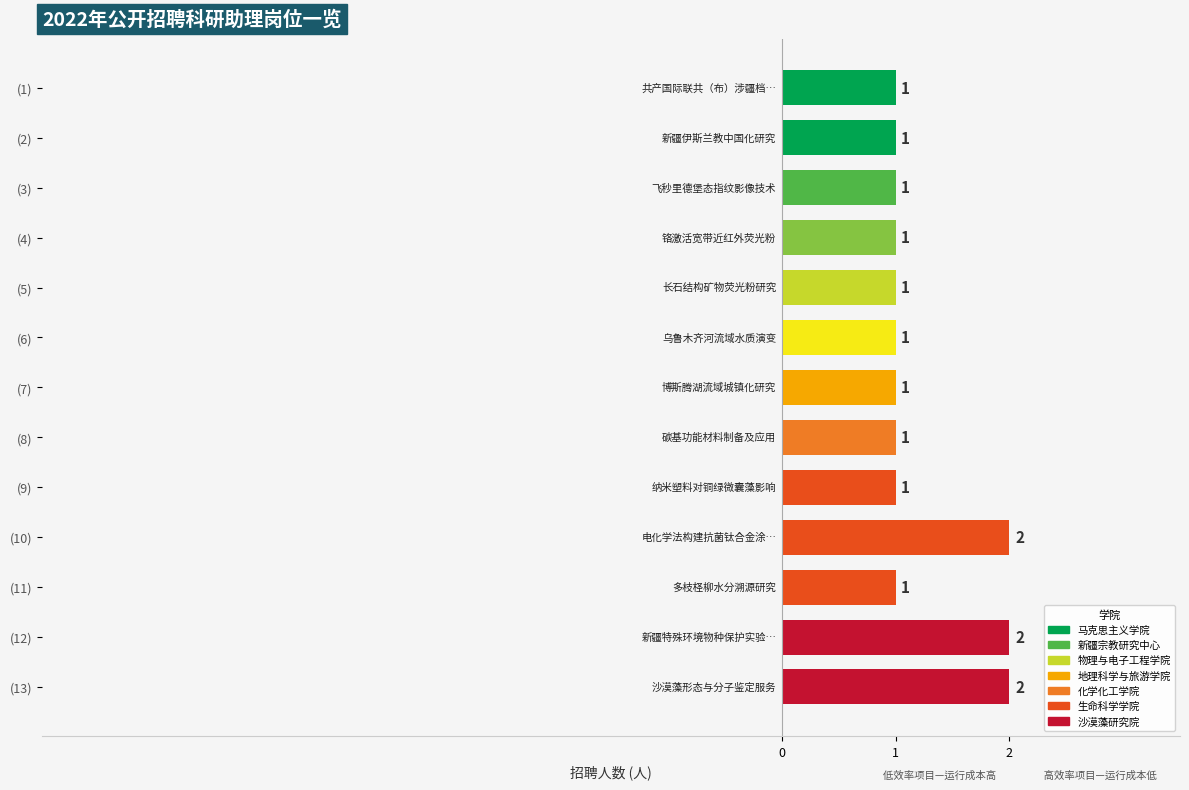

The chart shows a value of 3 at (12). True or false?

False